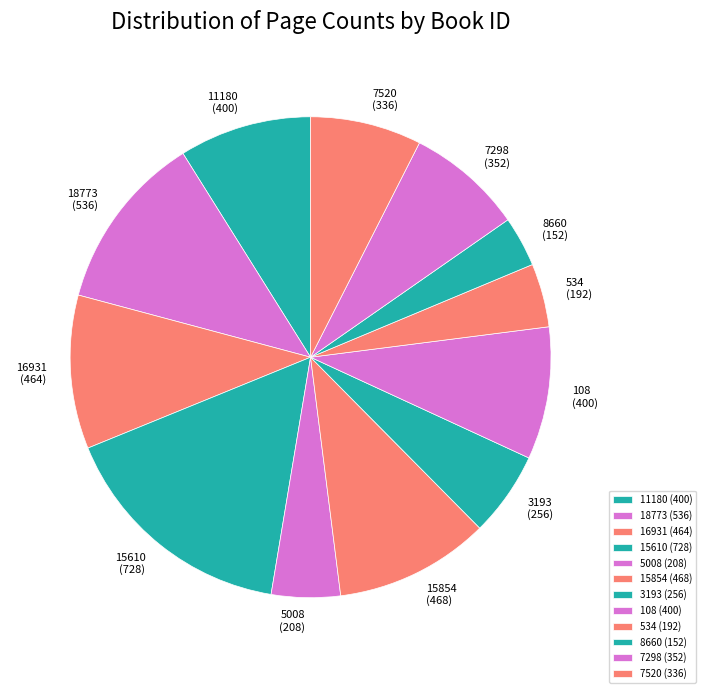

Is the sum of 11180 and 8660 greater than half?

No